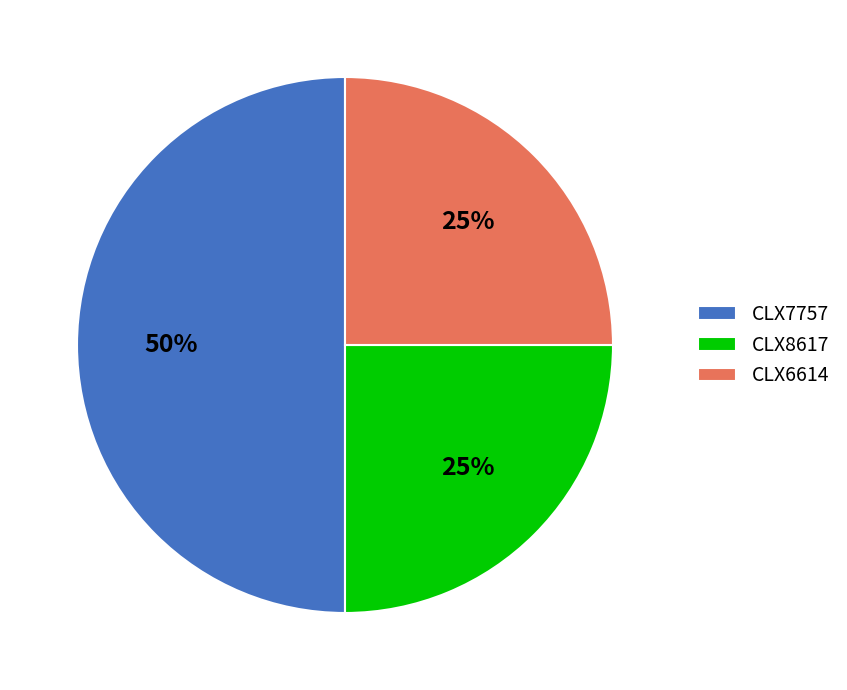

Is CLX8617 the majority of the pie?

No